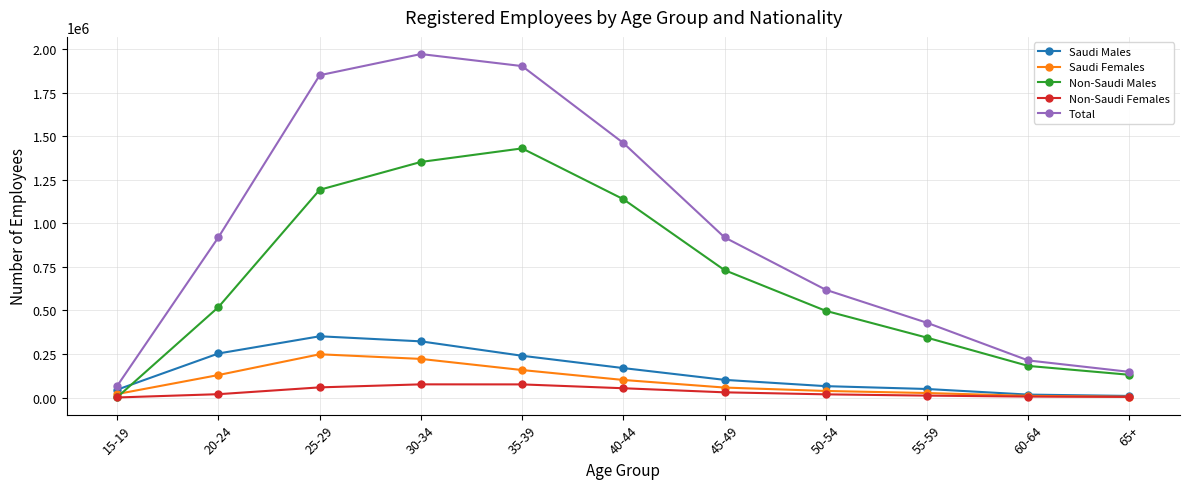

What is the value of the Saudi Females point at the 1st from the left?

20004